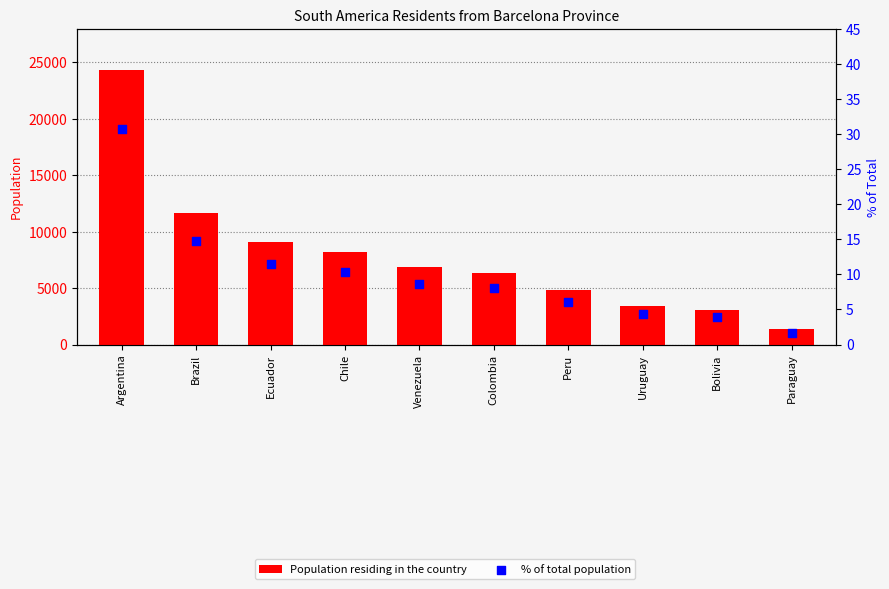

Which series reaches the minimum Y coordinate?

% of total population